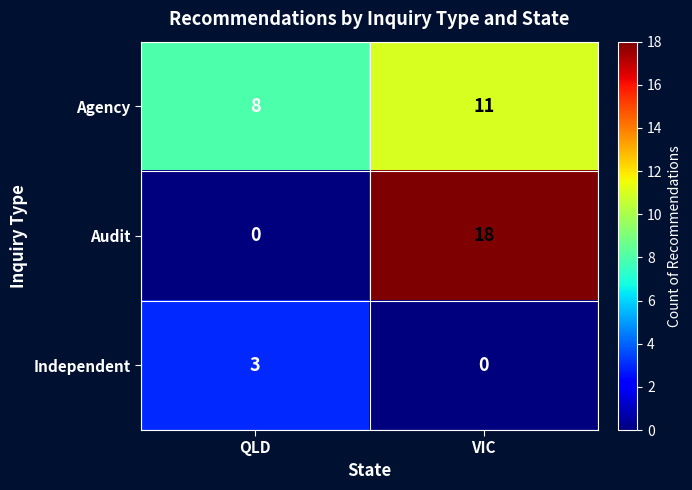

At which category is the sum across all series the highest?

VIC